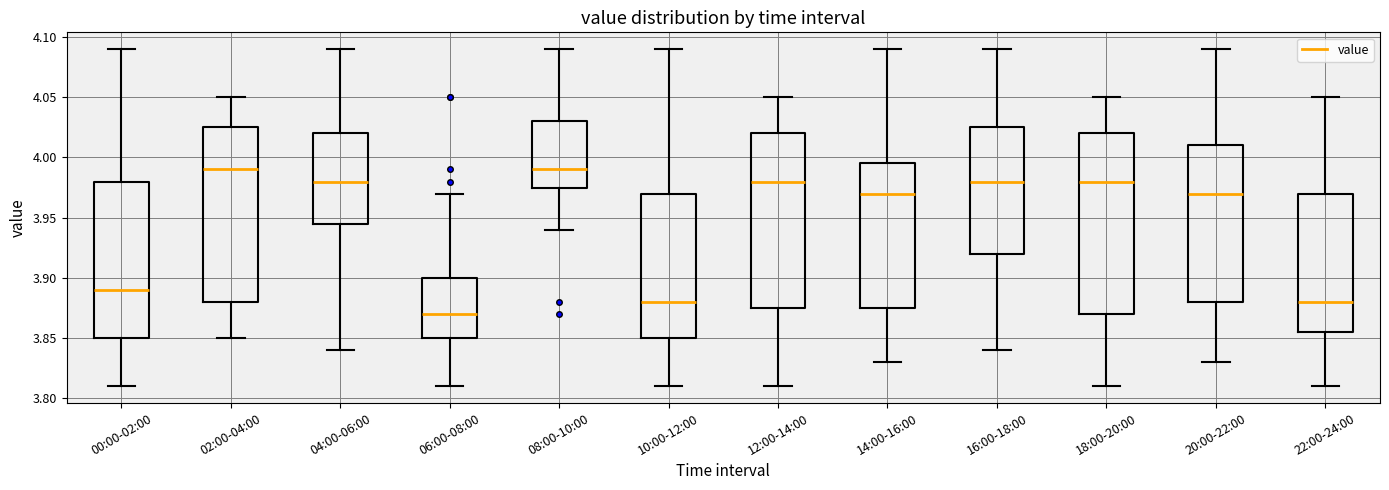

Reading left to right, read every box against the y-axis: the position of its median line, the range the box covers, and the ends of its whiskers. The values are not printed on the chart, so give them approximately, as read against the axis.

00:00-02:00: median 3.890, box 3.850 to 3.980, whiskers 3.810 to 4.090
02:00-04:00: median 3.990, box 3.880 to 4.025, whiskers 3.850 to 4.050
04:00-06:00: median 3.980, box 3.945 to 4.020, whiskers 3.840 to 4.090
06:00-08:00: median 3.870, box 3.850 to 3.900, whiskers 3.810 to 3.970
08:00-10:00: median 3.990, box 3.975 to 4.030, whiskers 3.940 to 4.090
10:00-12:00: median 3.880, box 3.850 to 3.970, whiskers 3.810 to 4.090
12:00-14:00: median 3.980, box 3.875 to 4.020, whiskers 3.810 to 4.050
14:00-16:00: median 3.970, box 3.875 to 3.995, whiskers 3.830 to 4.090
16:00-18:00: median 3.980, box 3.920 to 4.025, whiskers 3.840 to 4.090
18:00-20:00: median 3.980, box 3.870 to 4.020, whiskers 3.810 to 4.050
20:00-22:00: median 3.970, box 3.880 to 4.010, whiskers 3.830 to 4.090
22:00-24:00: median 3.880, box 3.855 to 3.970, whiskers 3.810 to 4.050